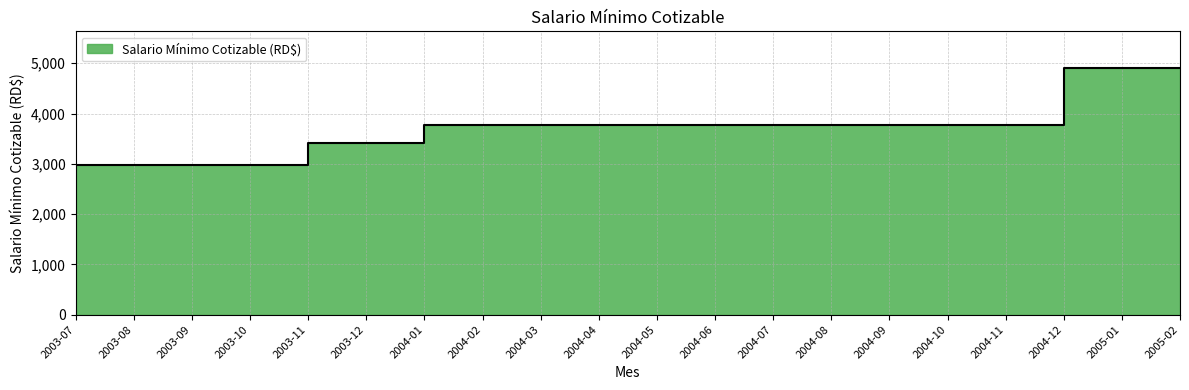

What is the change in value from 2003-07 to 2005-02?

+1923